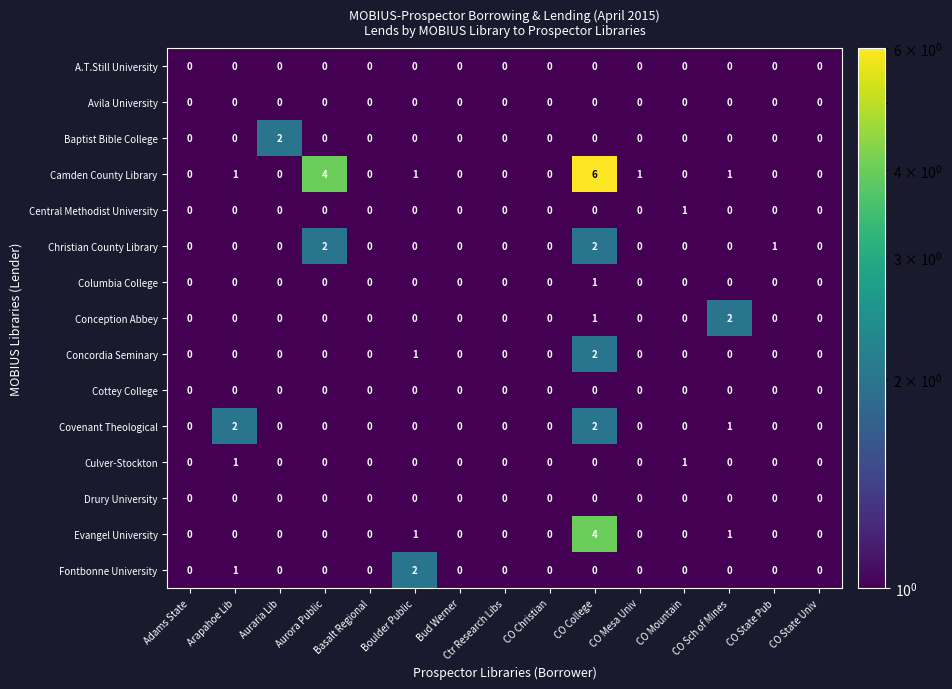

Which series has the largest total across all categories?

Camden County Library